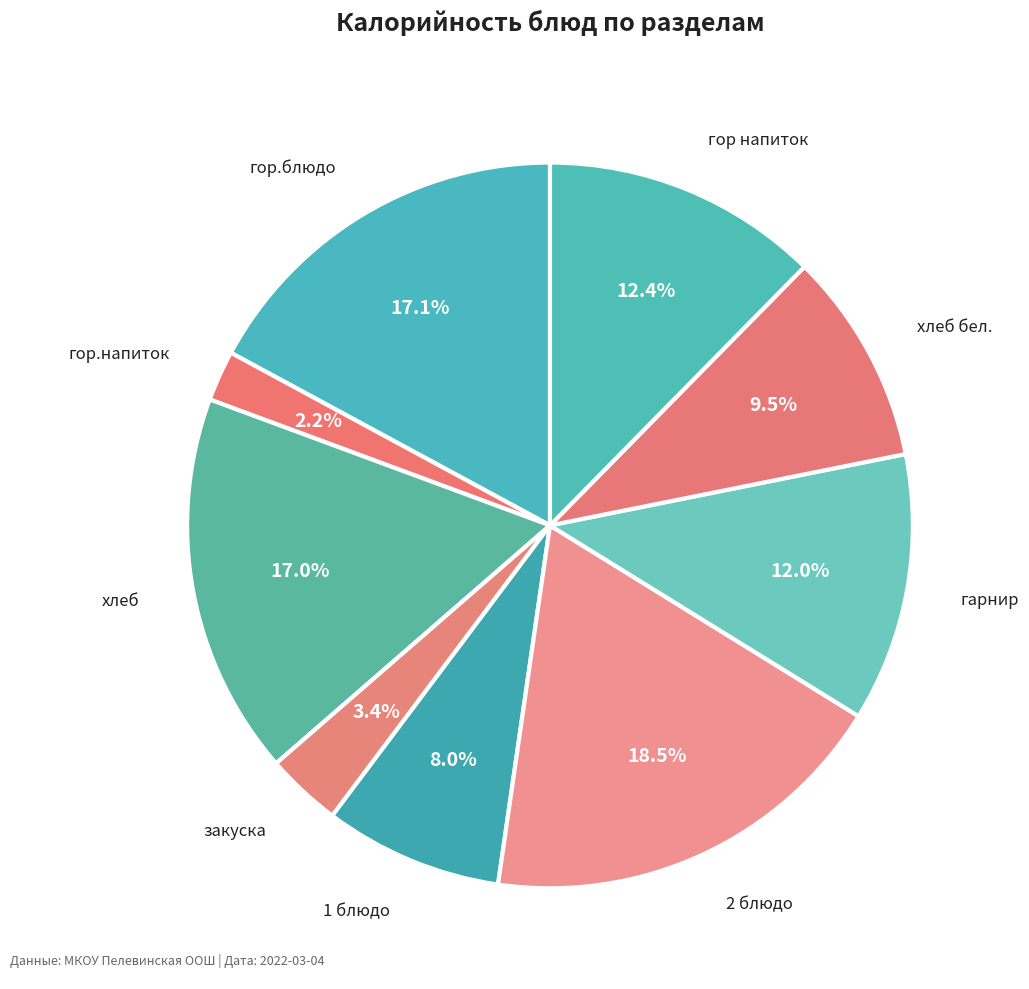

Count the number of slices in the pie.

9